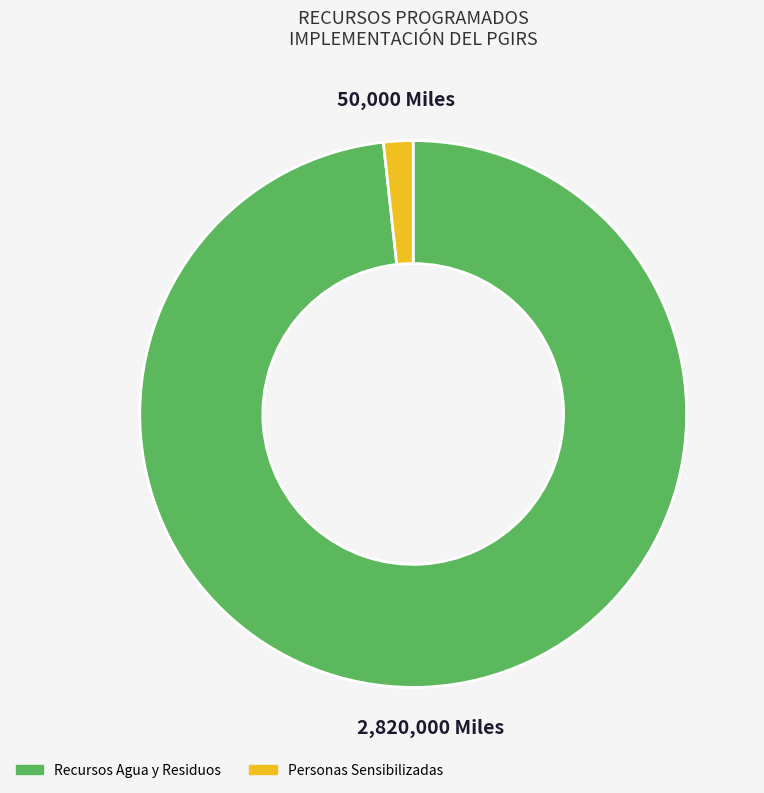

Is there any slice that represents more than half of the pie?

Yes